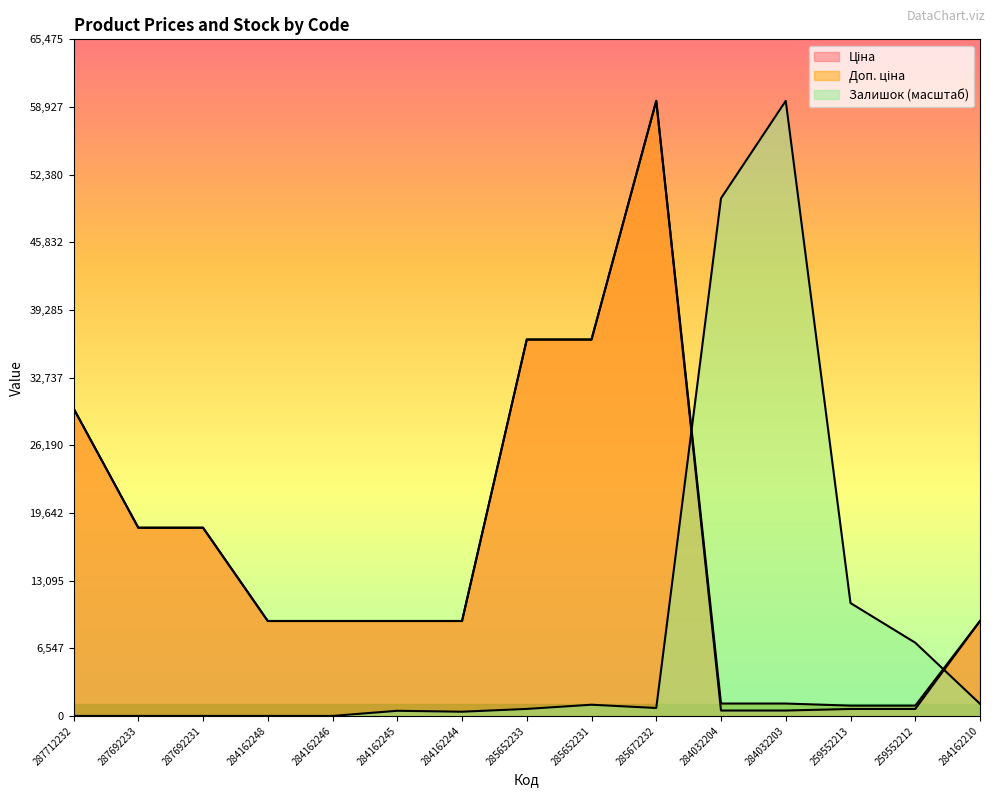

What position from the left is 284162210?

15